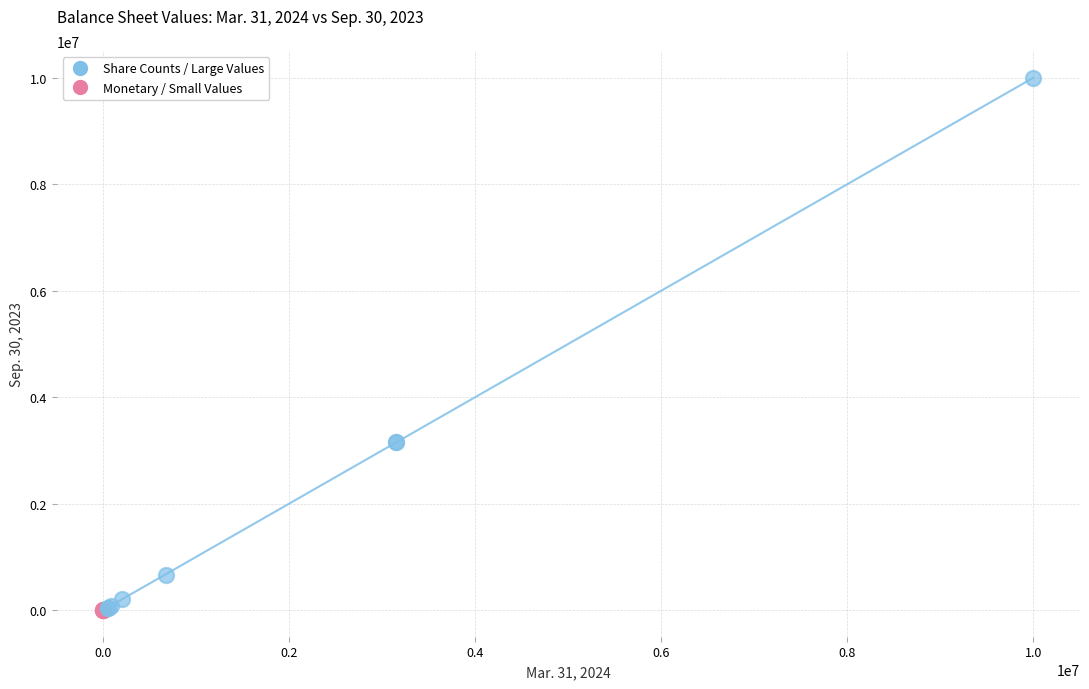

Which series has the largest Y range (max minus min)?

Share Counts / Large Values